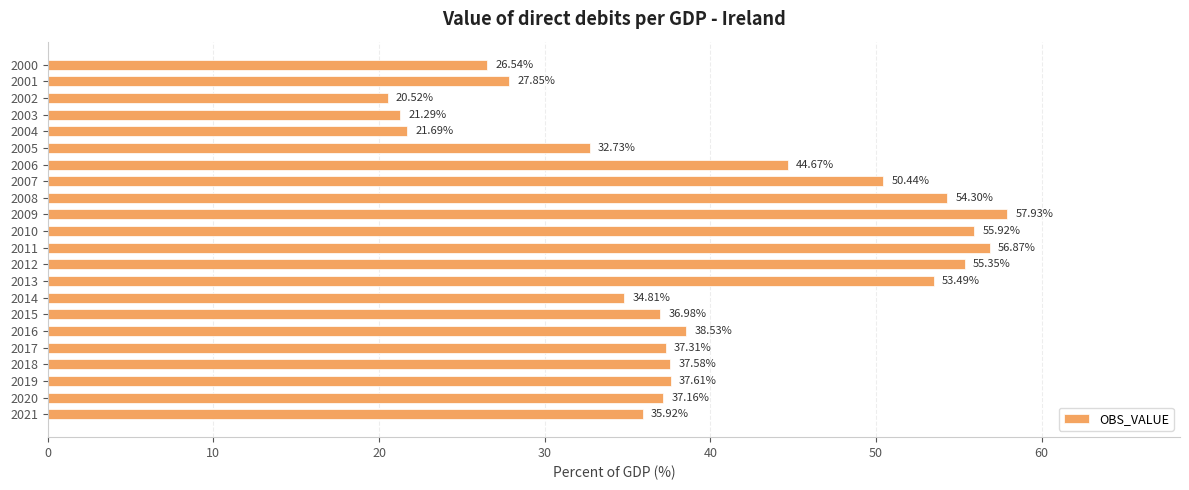

How many data points are less than 37?

9